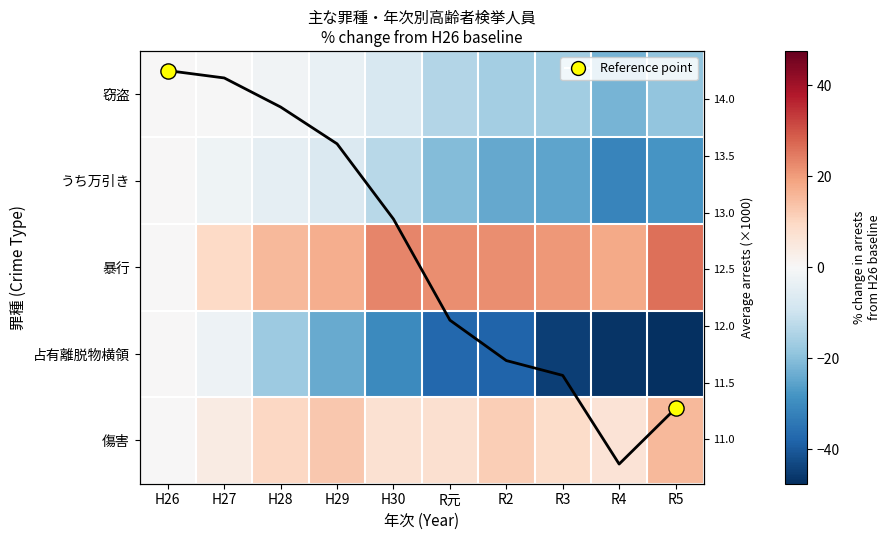

At which label does 暴行 first exceed 20?

H30